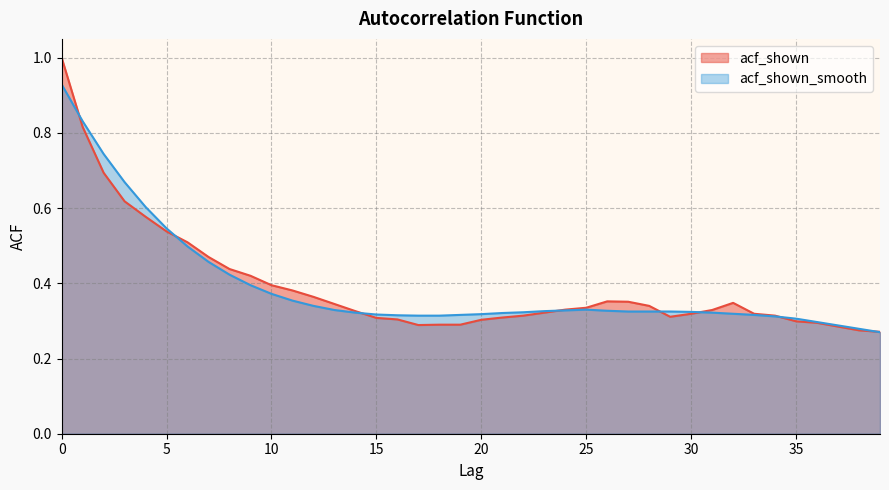

After their last crossing, which series has the higher values: acf_shown or acf_shown_smooth?

acf_shown